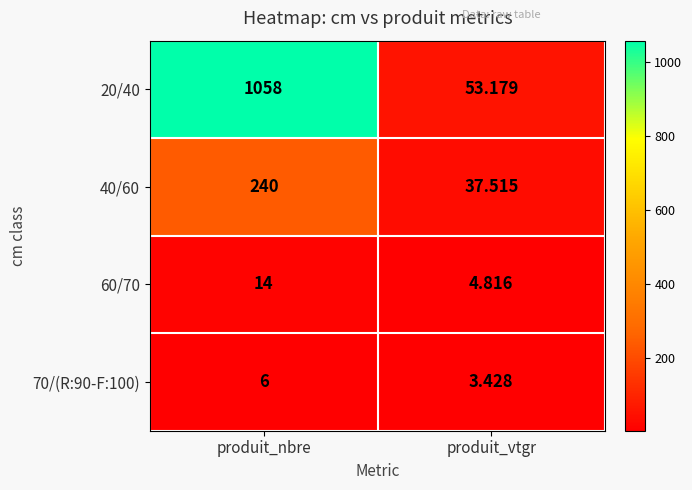

List the labels in order of 60/70 value, smallest first.

produit_vtgr, produit_nbre